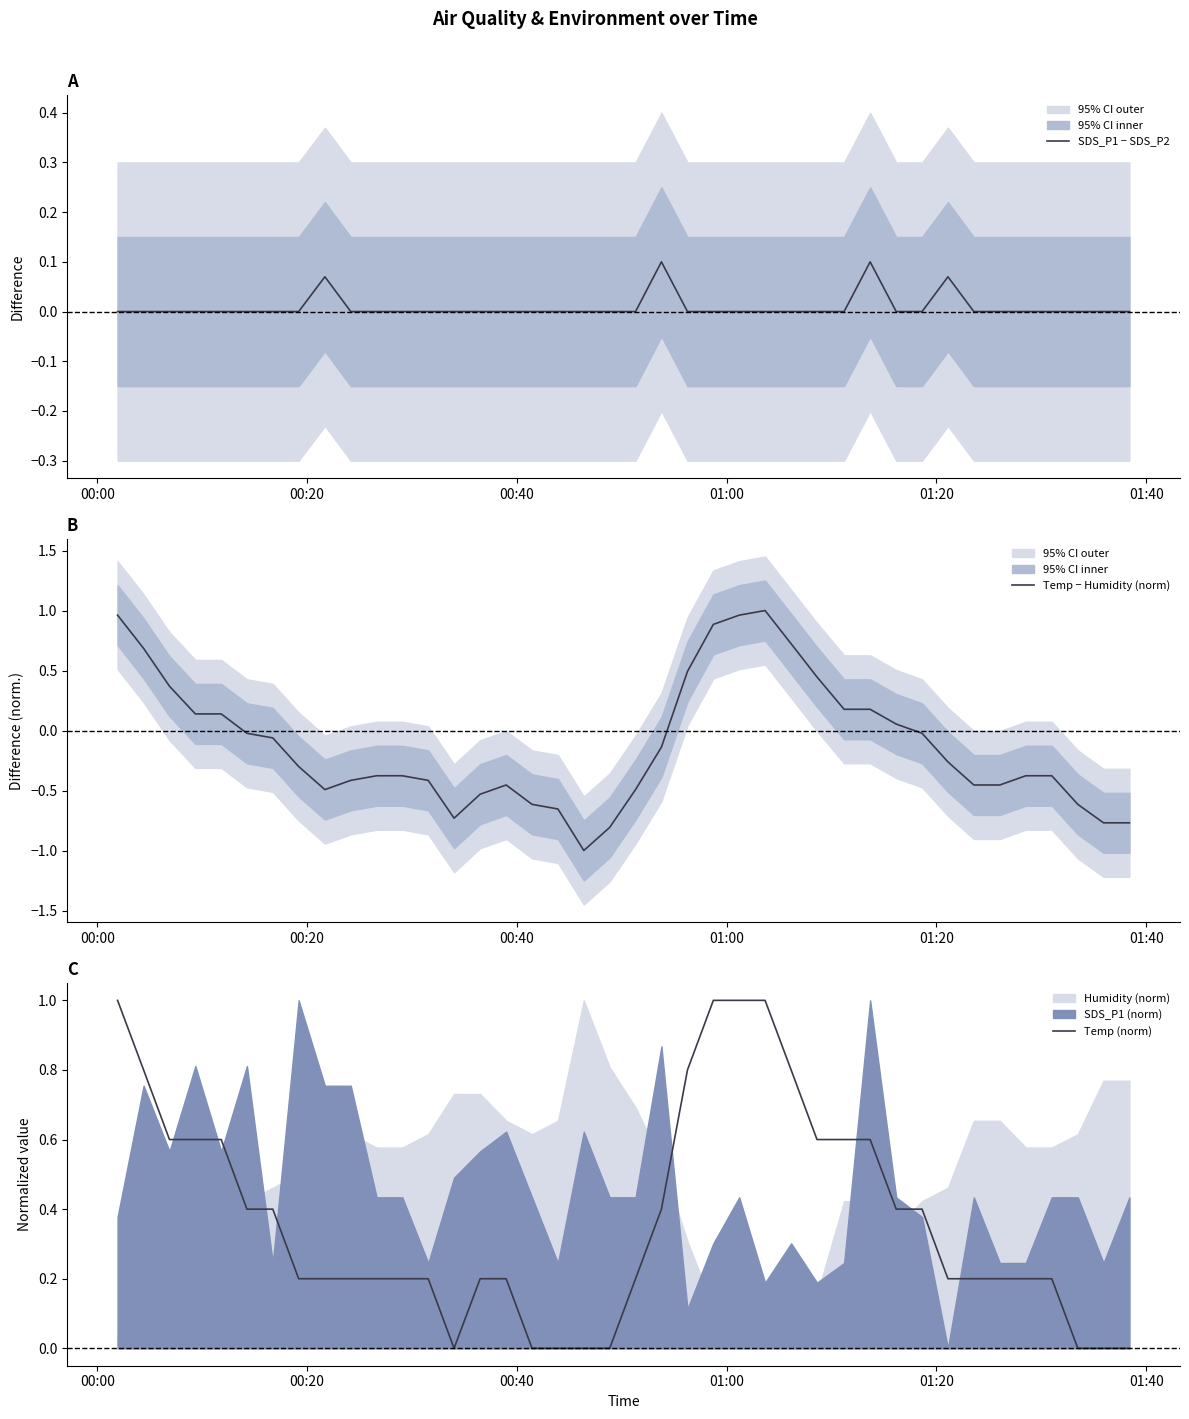

True or false: Temp − Humidity (norm) has more than 2 points higher than both neighbors.

False